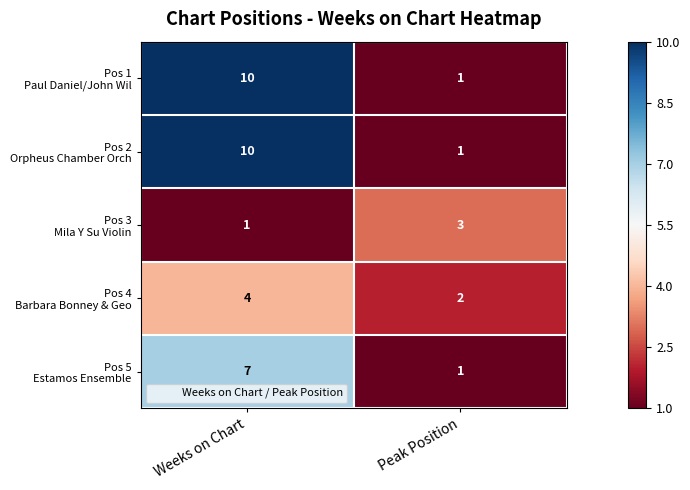

What is the maximum value shown in the chart?

10